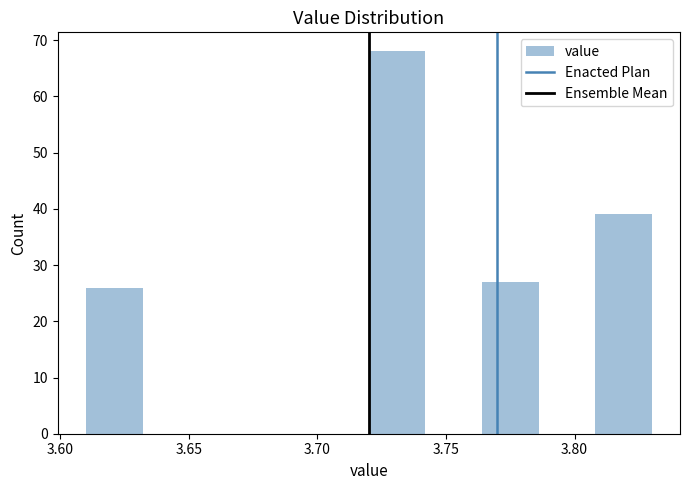

Reading left to right, list every bar in this chart as the range it spans on the x-axis followed by its height. Neither the bar edges nor the heights are printed on the chart, so give them approximately, as read against the axes.

3.610 to 3.632: 26
3.632 to 3.654: 0
3.654 to 3.676: 0
3.676 to 3.698: 0
3.698 to 3.720: 0
3.720 to 3.742: 68
3.742 to 3.764: 0
3.764 to 3.786: 27
3.786 to 3.808: 0
3.808 to 3.830: 39